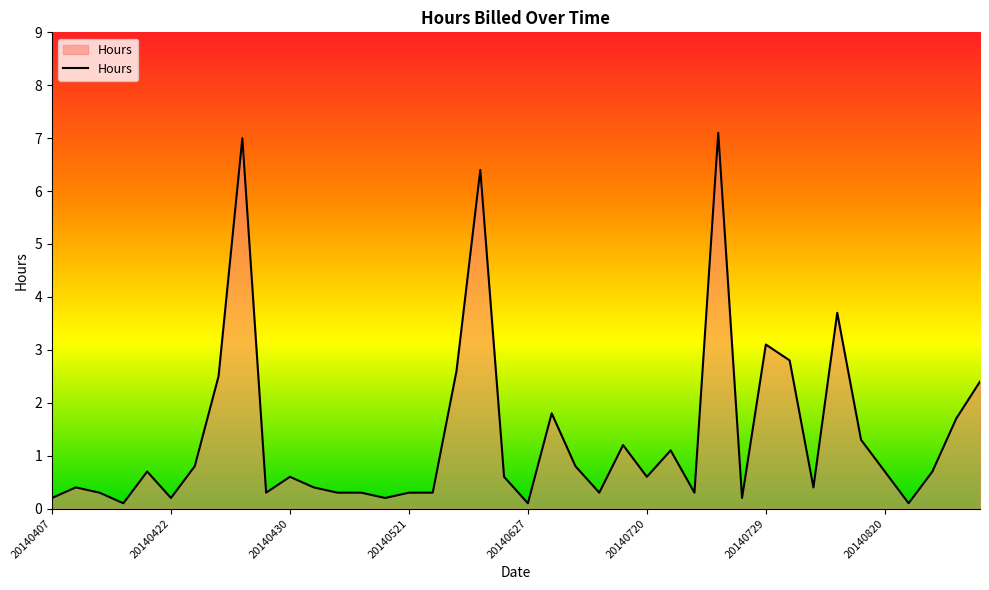

What is the difference between the maximum and minimum values?

7.0